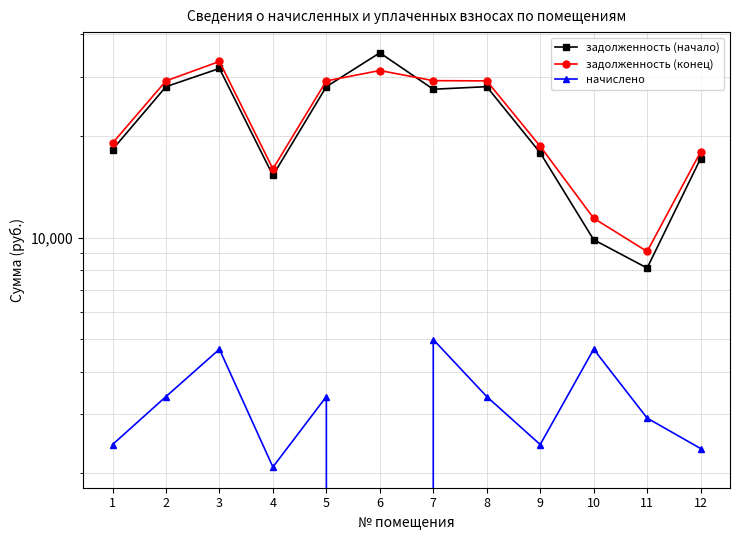

What is the difference between the highest and lowest values at 4?

13883.5